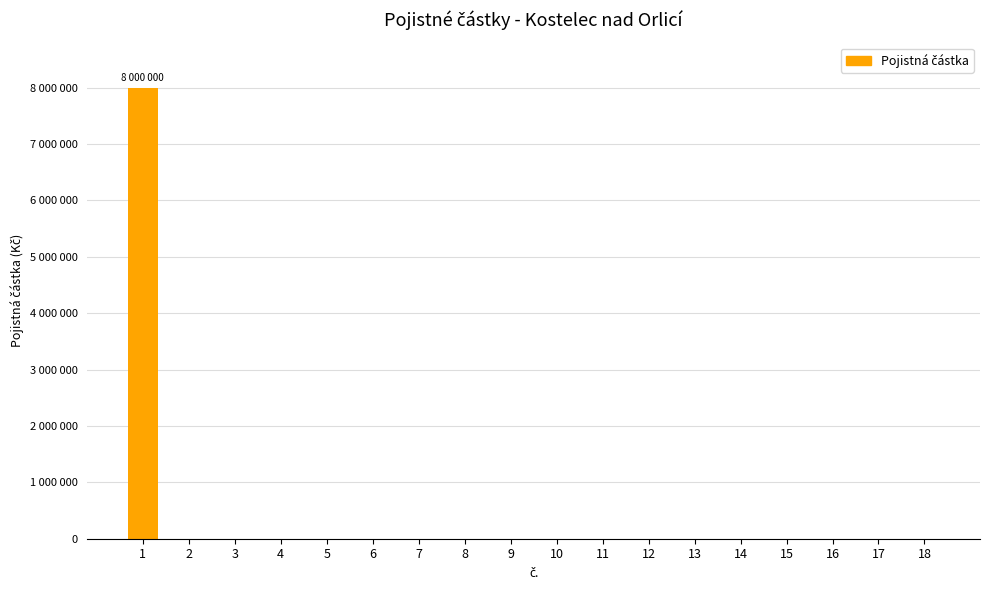

Which category has the highest value across all series?

1